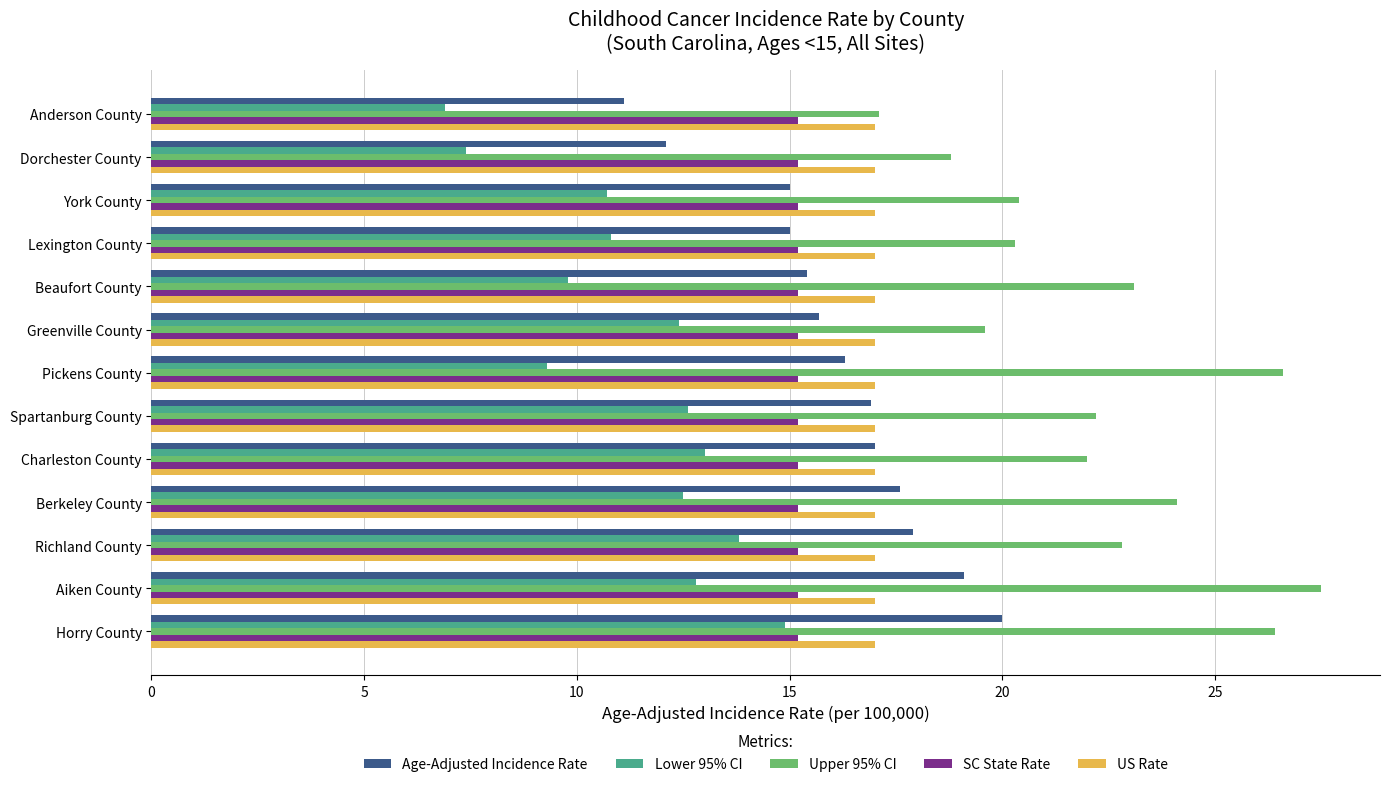

What is the minimum value for US Rate?

17.0